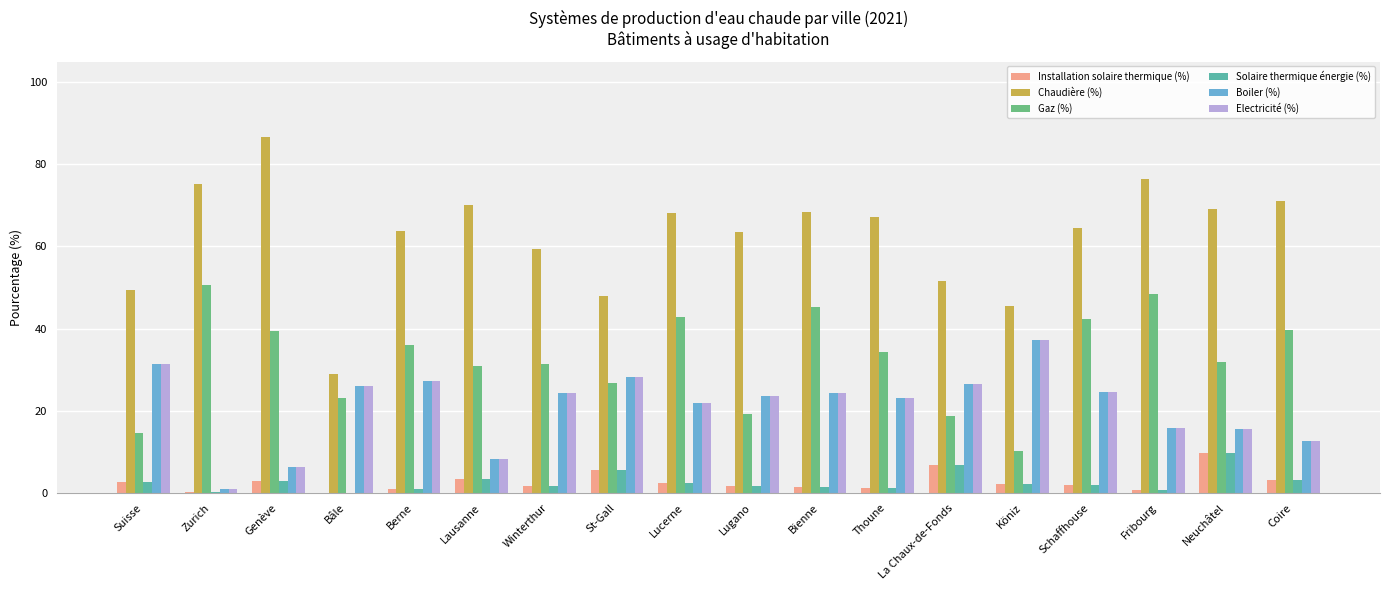

How many distinct data groups are displayed?

6